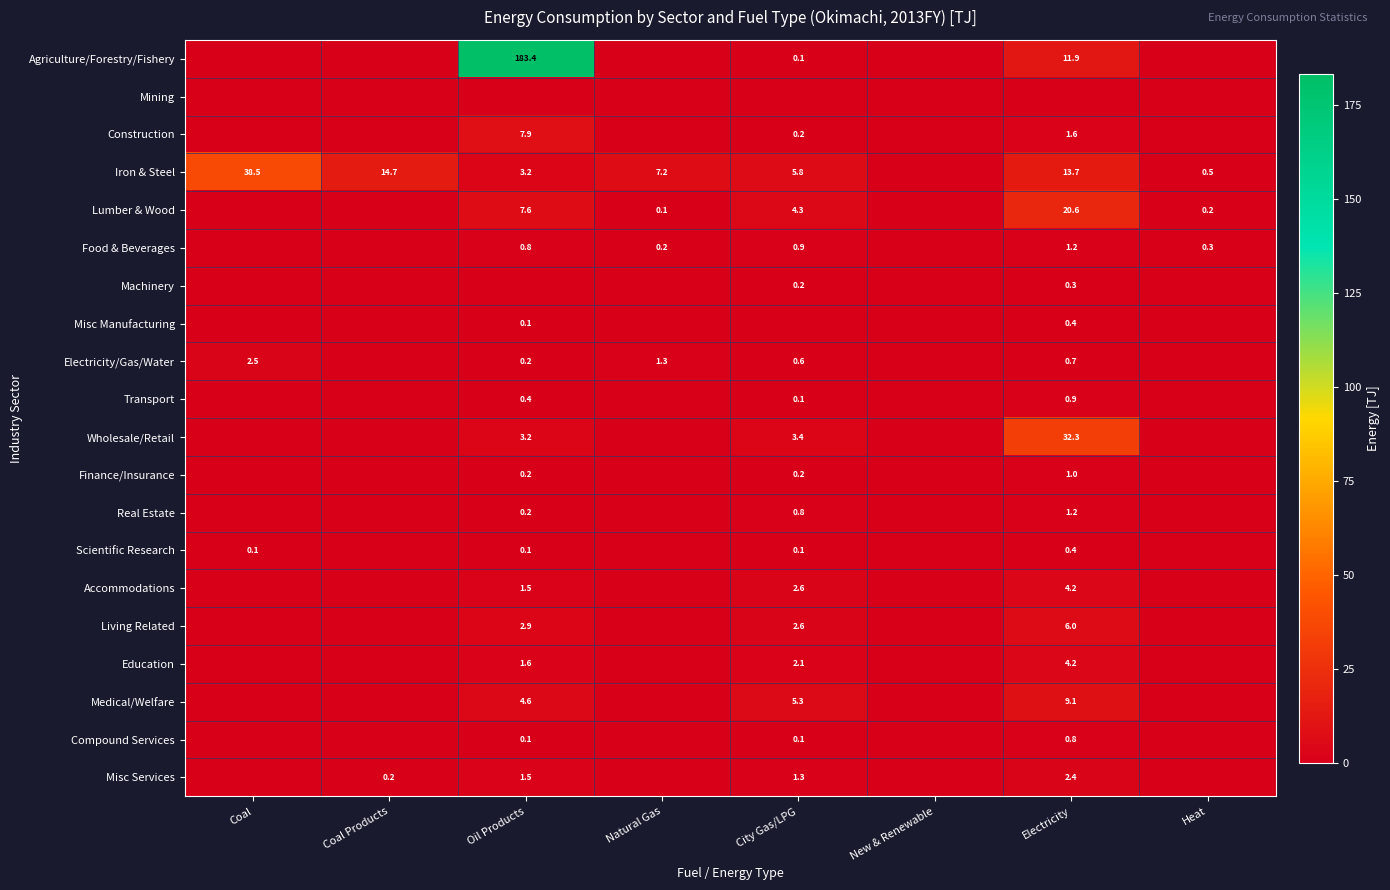

At which category does the chart reach its peak across all series?

Oil Products